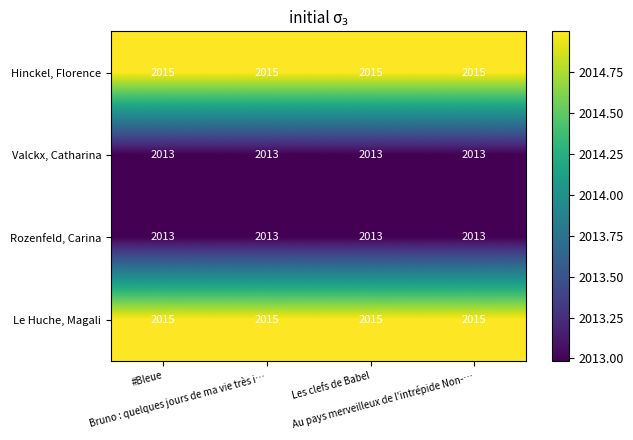

At how many categories does at least one series exceed 2014?

4